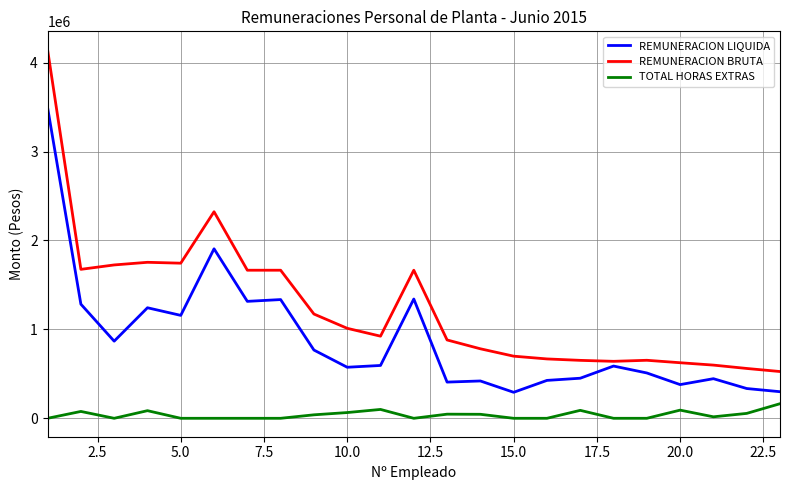

Which series has the largest range (max minus min)?

REMUNERACION BRUTA